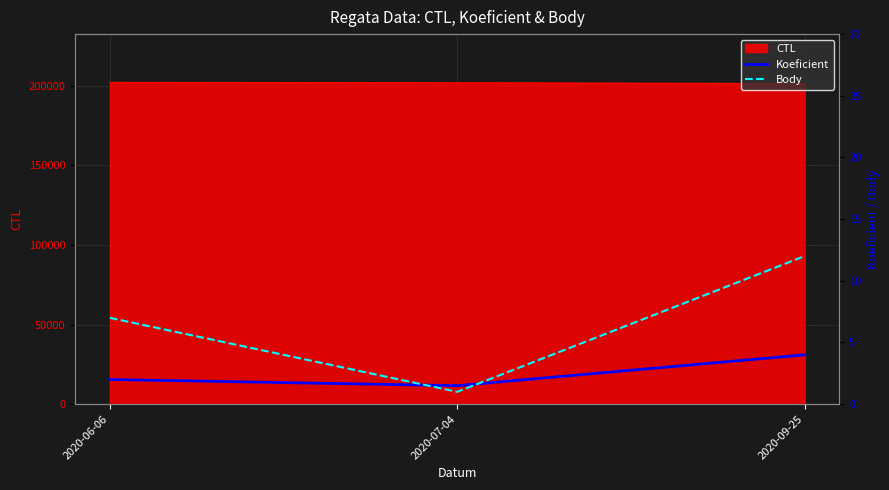

Which series has the largest range (max minus min)?

Body